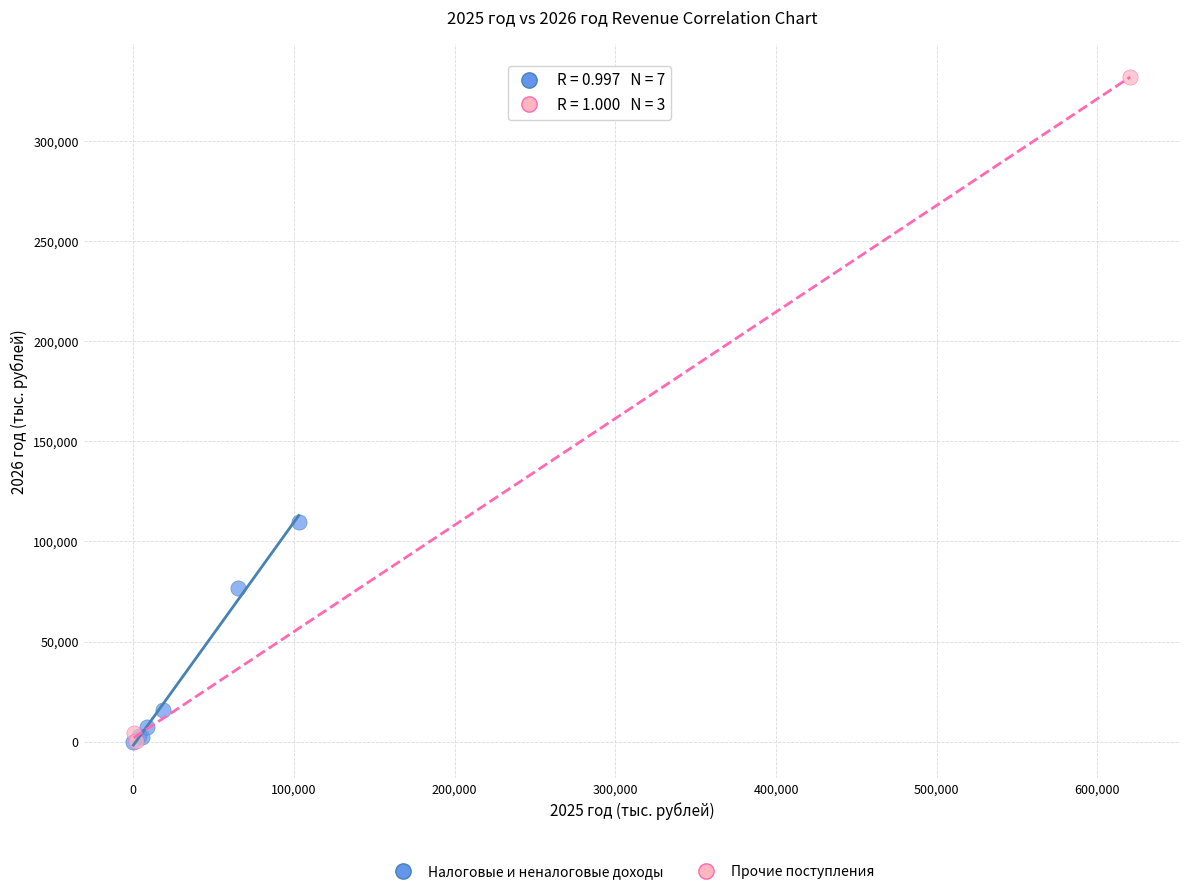

Which series has the largest Y range (max minus min)?

Прочие поступления